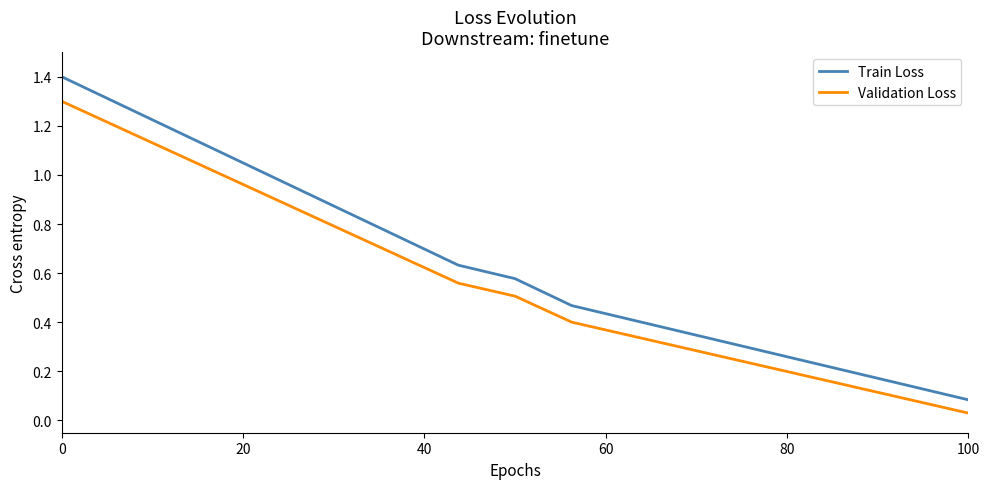

What is the difference between the maximum and minimum values in the Validation Loss series?

1.3